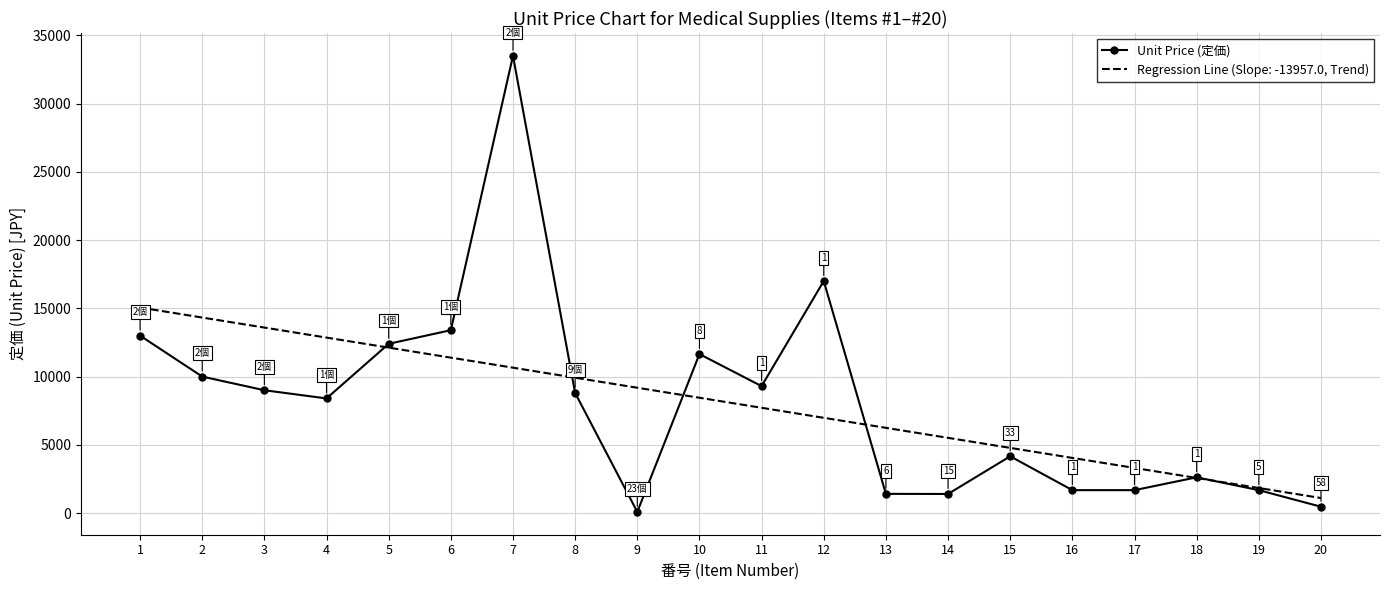

What is the greatest value displayed?

33500.0